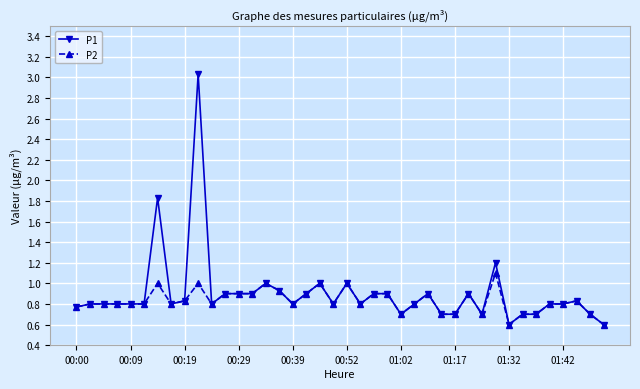

What is the maximum value for P2?

1.1